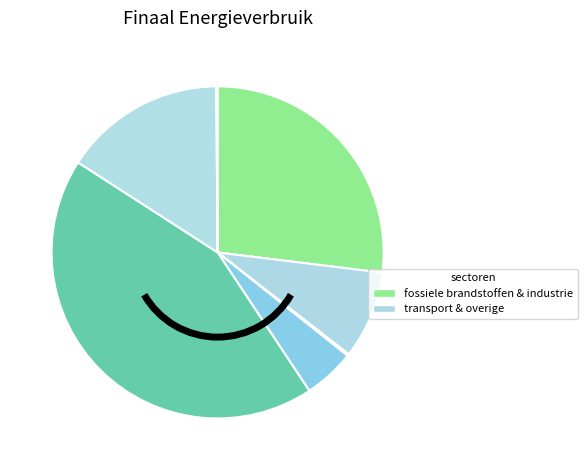

Does any single category account for the majority?

No